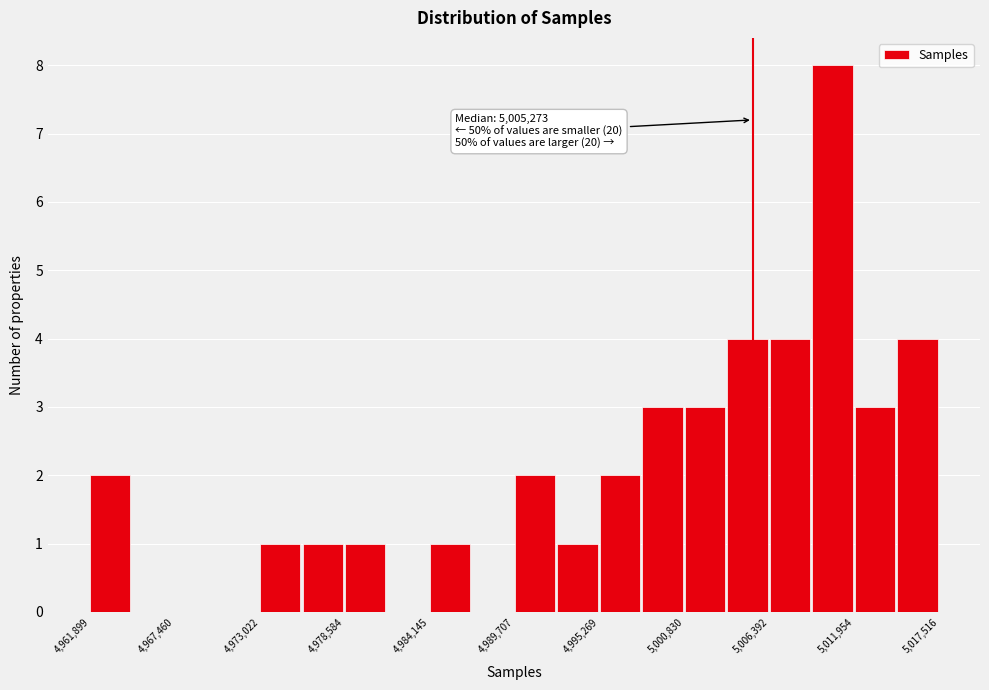

Read against the x-axis, roughly where is the centre of the tallest bar?

5010000